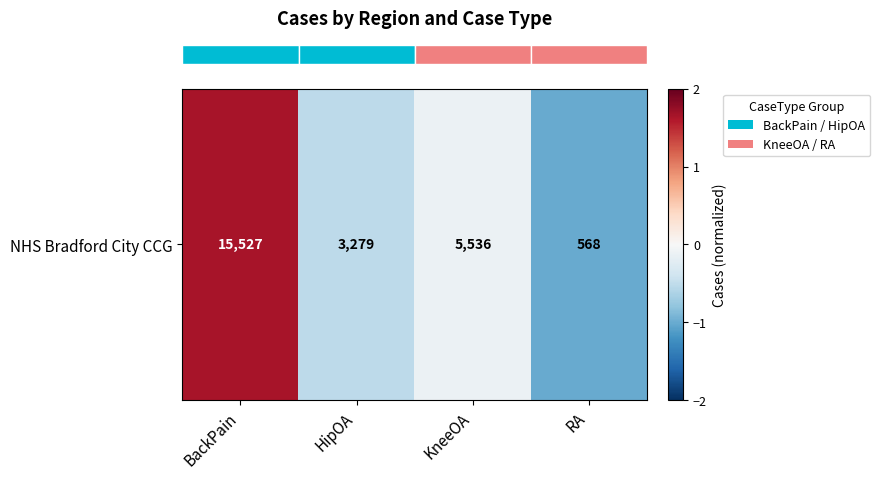

What is the difference between the maximum and second lowest values?

2.2